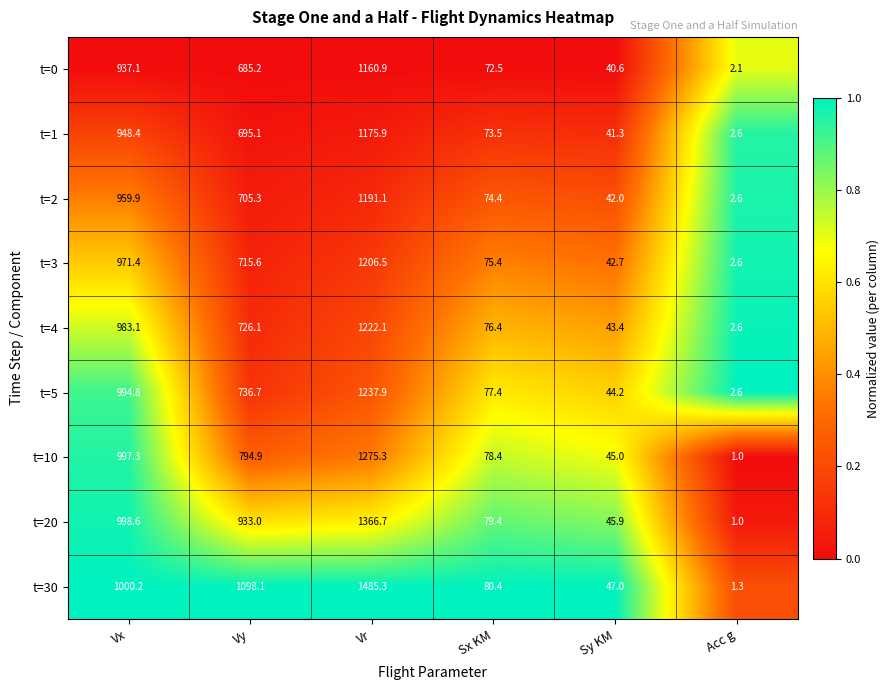

Which series has the widest spread of values?

t=30